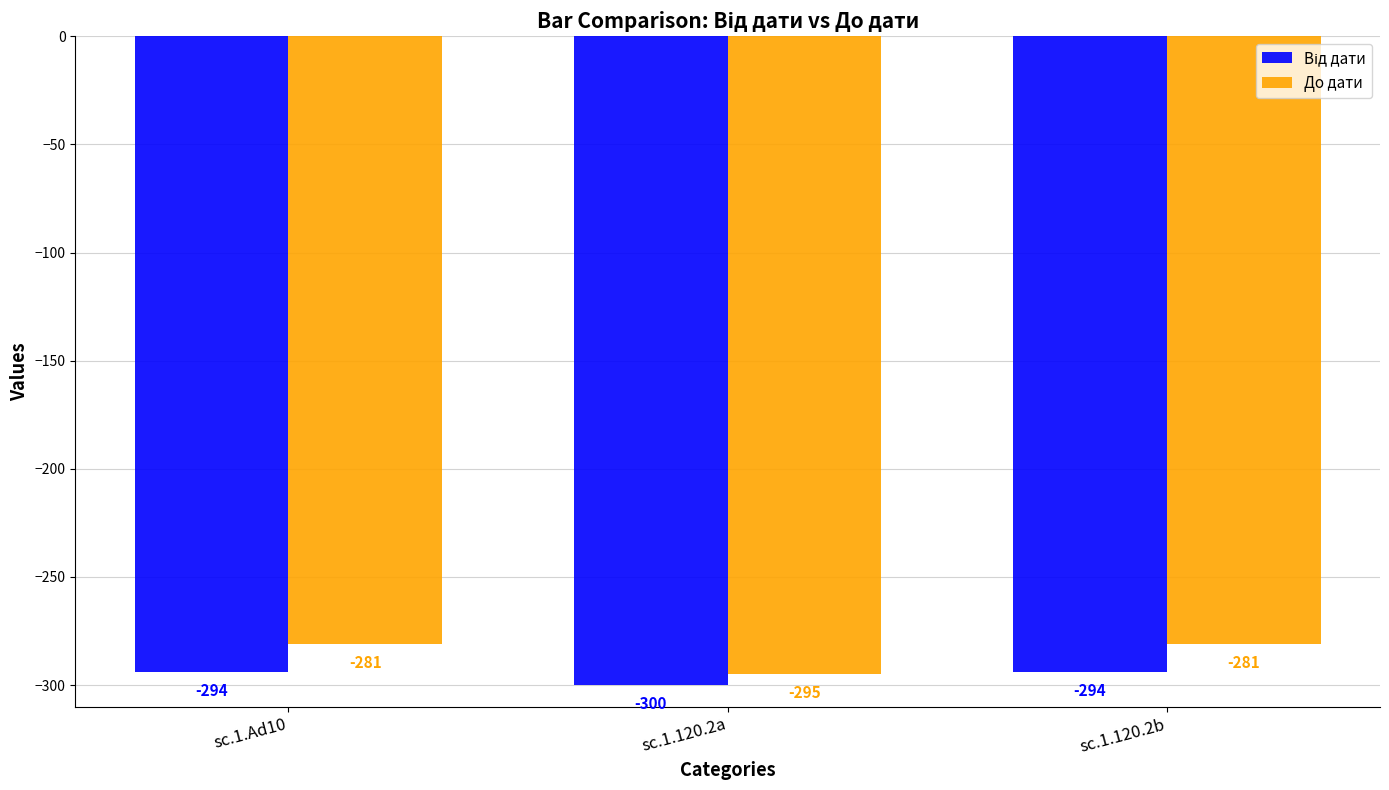

At which label is До дати closest to -288?

sc.1.Ad10